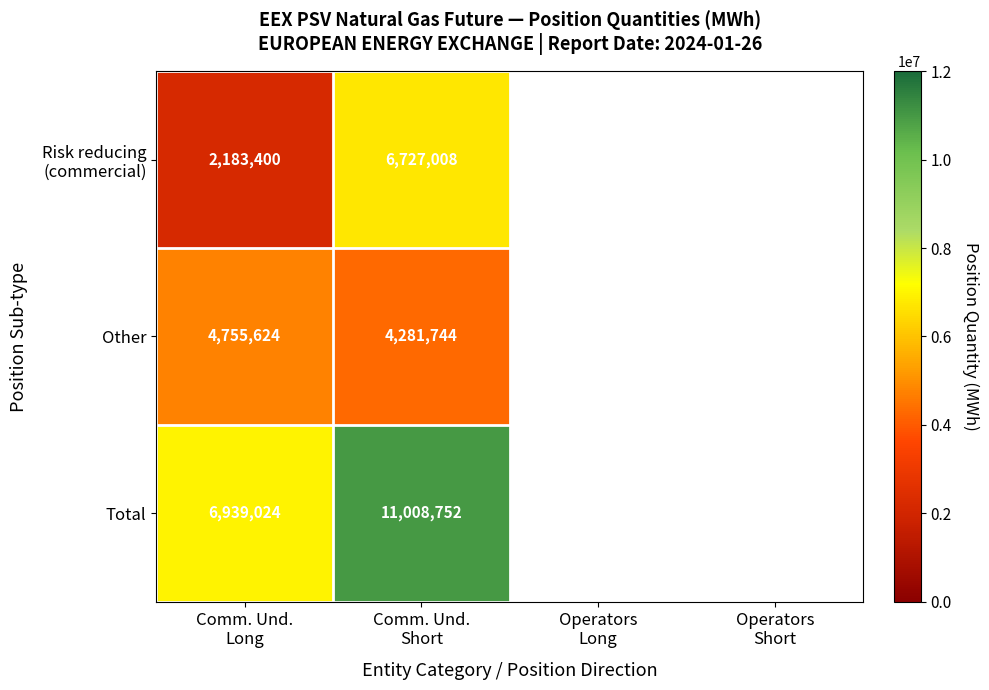

What is the maximum value for Other?

4755624.0